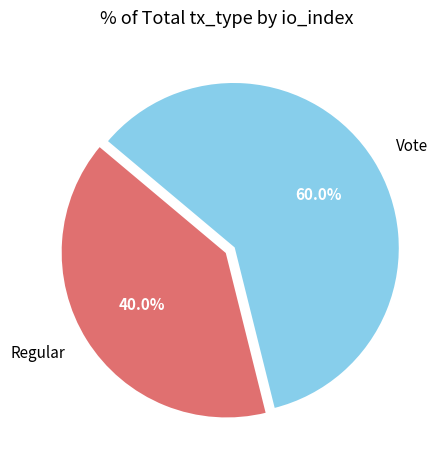

How many segments does this pie chart have?

2